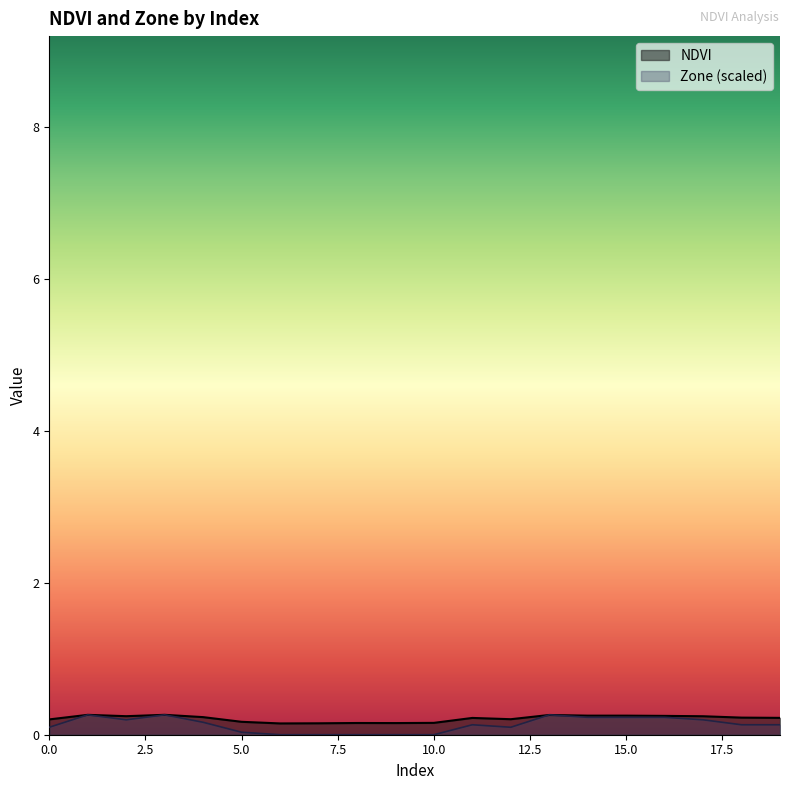

What is the approximate value of NDVI at 18?

0.2